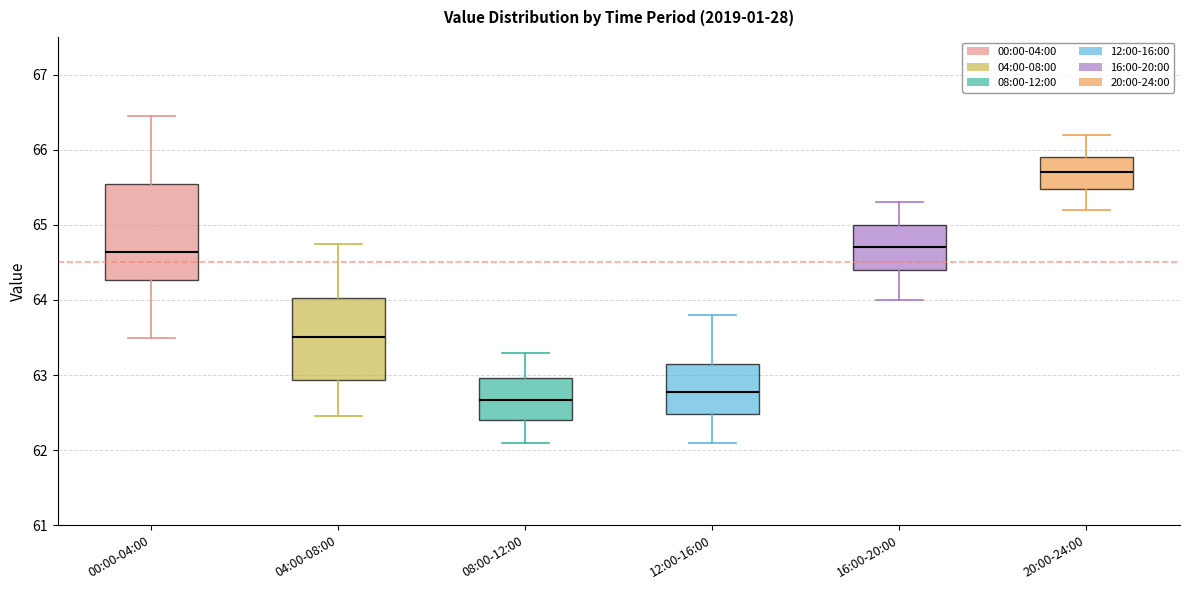

Comparing the boxes themselves (not the whiskers), which one is the tallest?

00:00-04:00